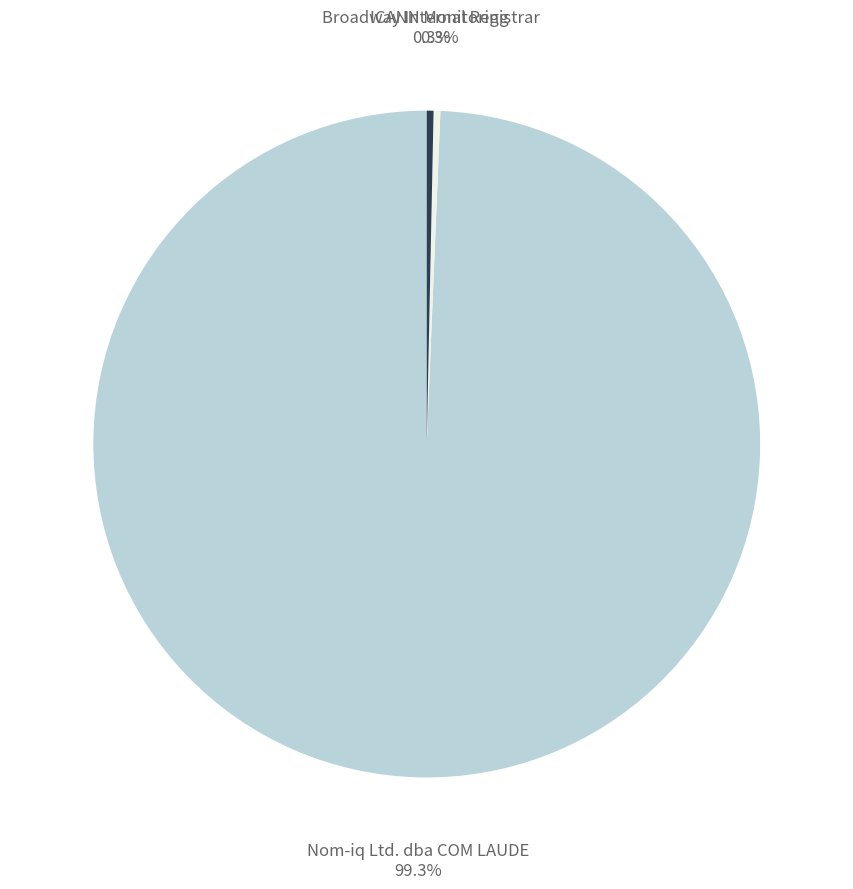

Is there a majority slice in this chart?

Yes